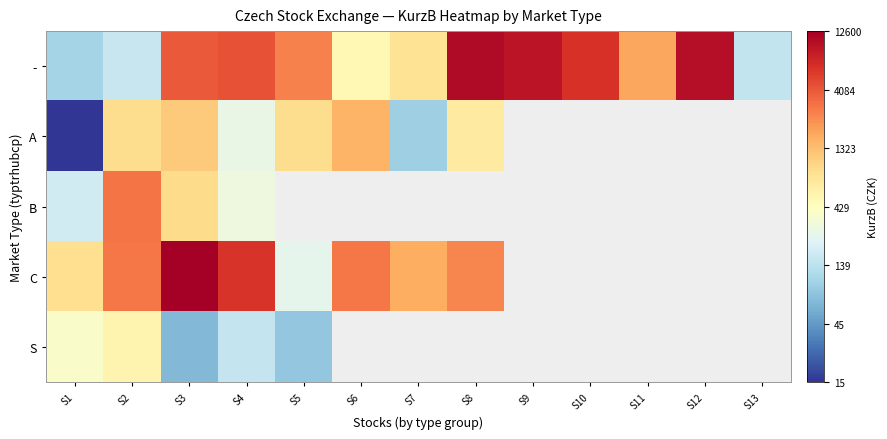

At which label is B closest to 2?

S1